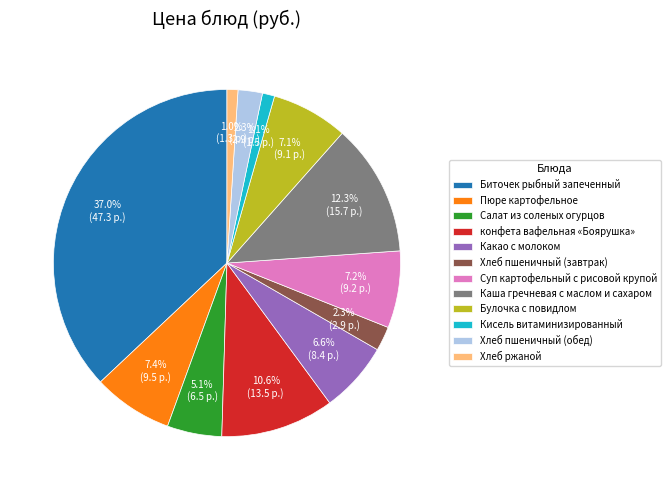

Does Какао с молоком account for over 50% of the chart?

No